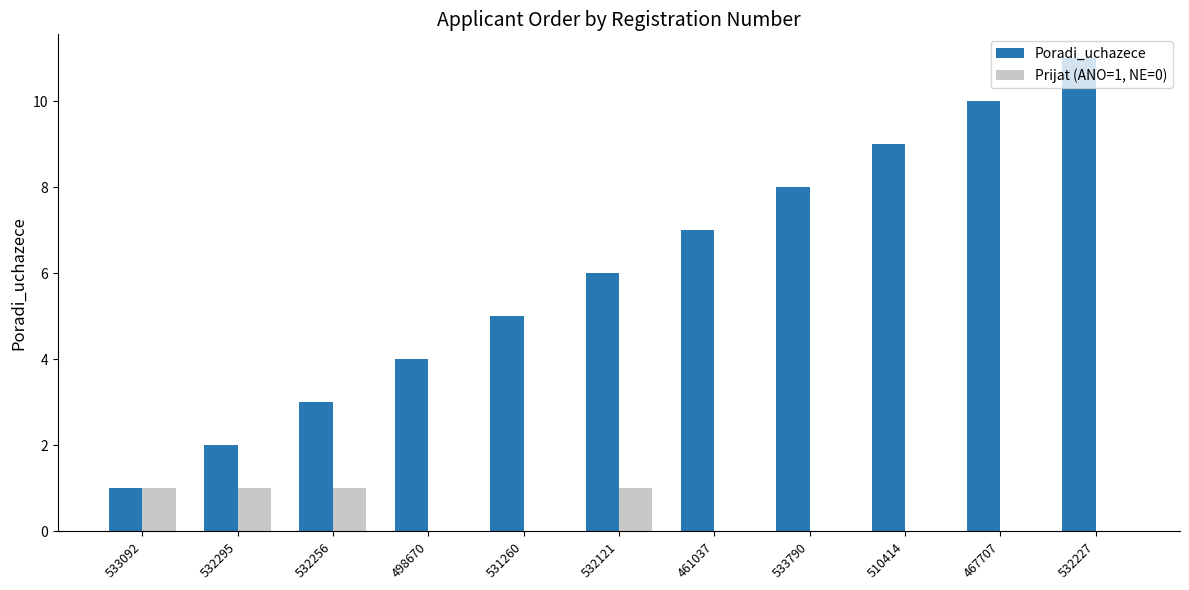

How many groups of bars are there?

11